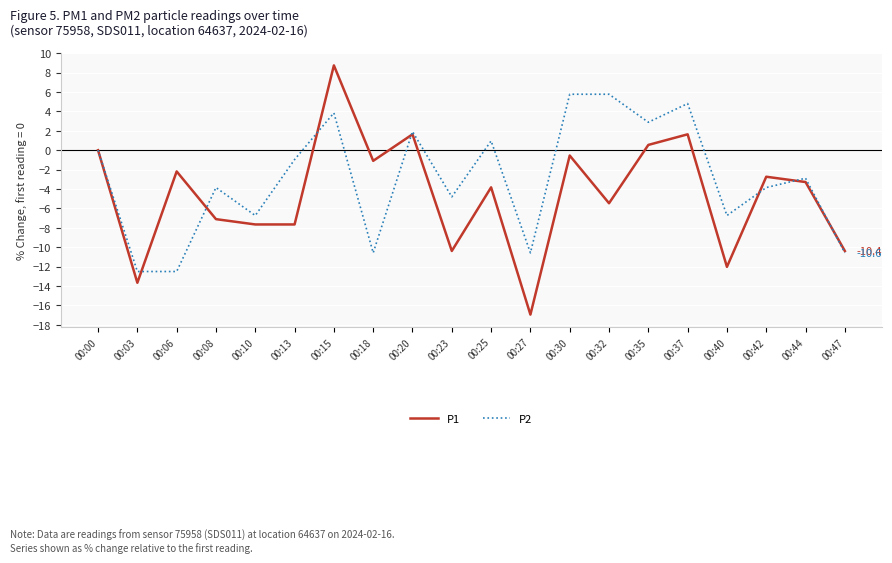

The P1 series shows -5.9 at 00:25. True or false?

False